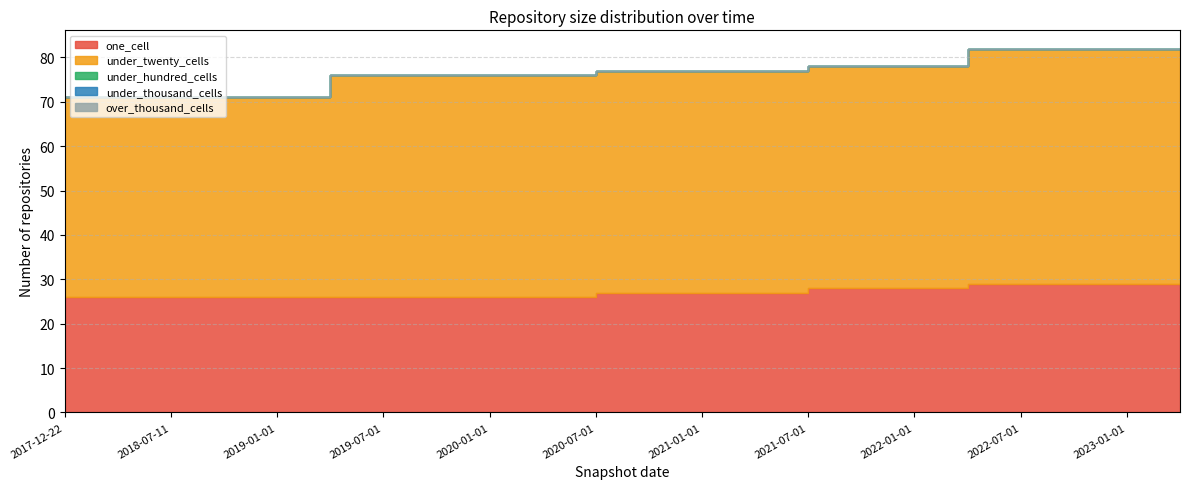

True or false: under_thousand_cells and under_twenty_cells cross at least once.

False